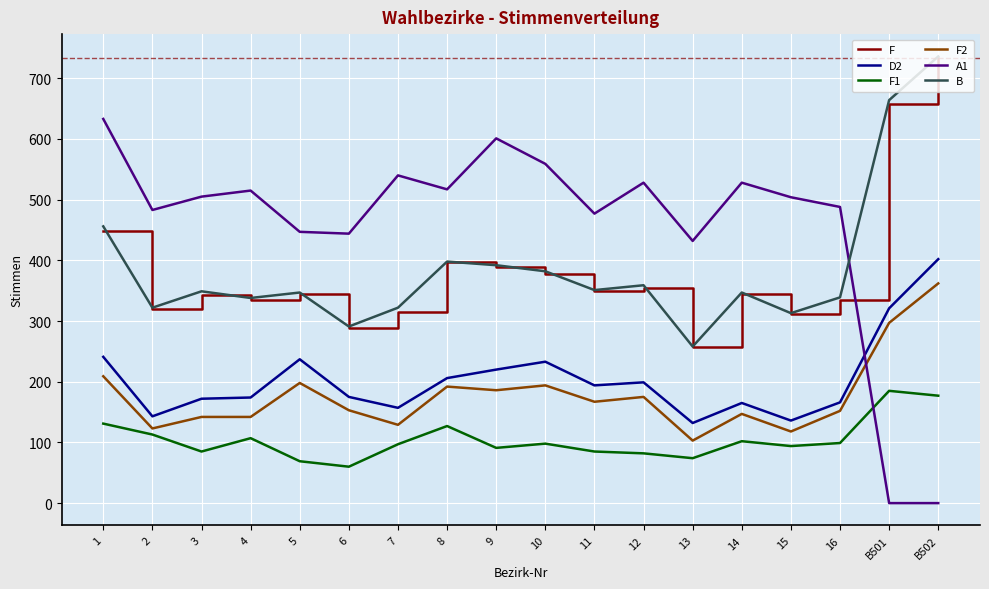

True or false: F1 and F intersect in this chart.

False